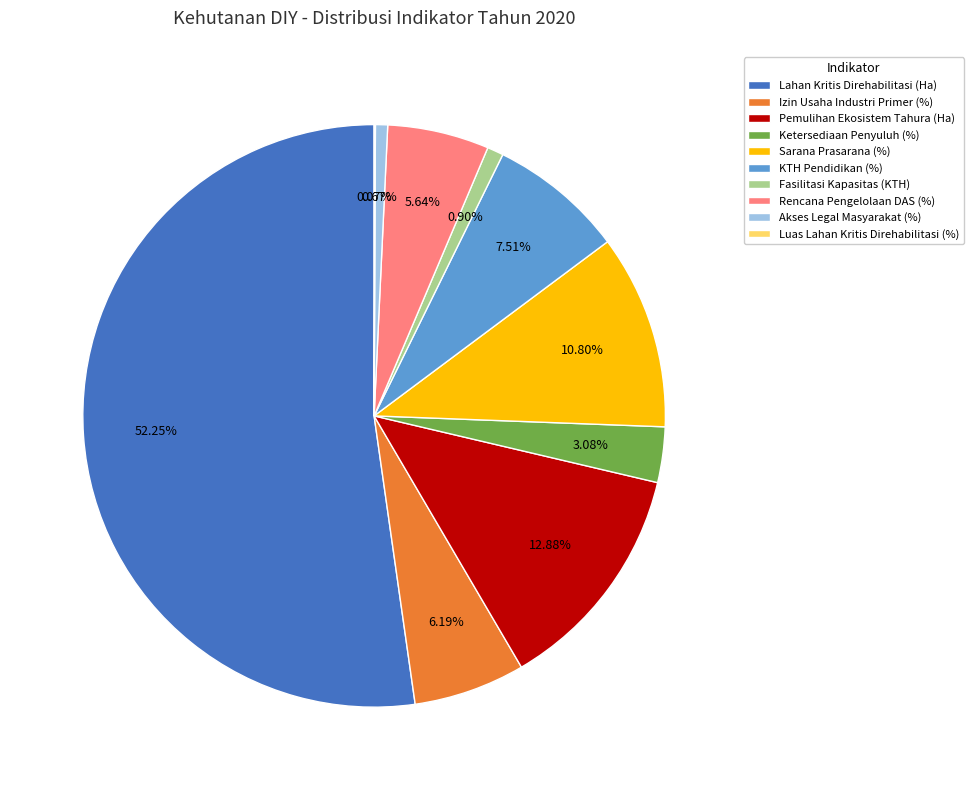

Which category accounts for the majority?

Lahan Kritis Direhabilitasi (Ha)